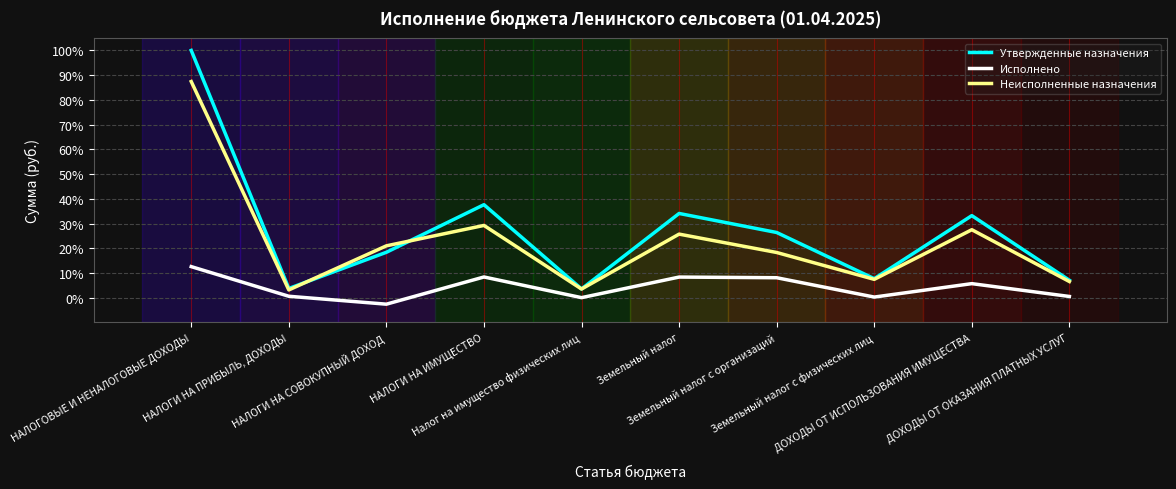

What position from the right is НАЛОГИ НА ПРИБЫЛЬ, ДОХОДЫ?

9